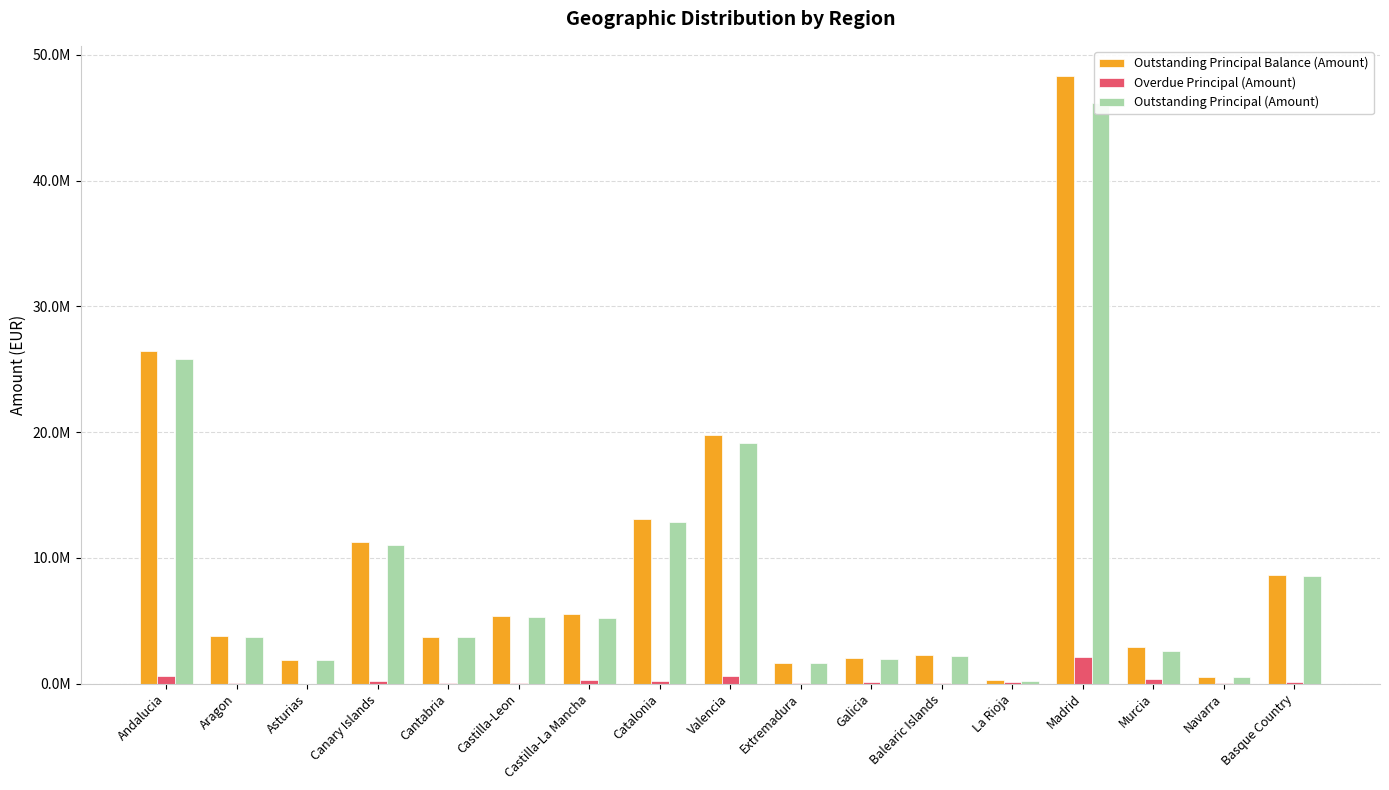

Read the Outstanding Principal Balance (Amount) value at Balearic Islands.

2249944.9